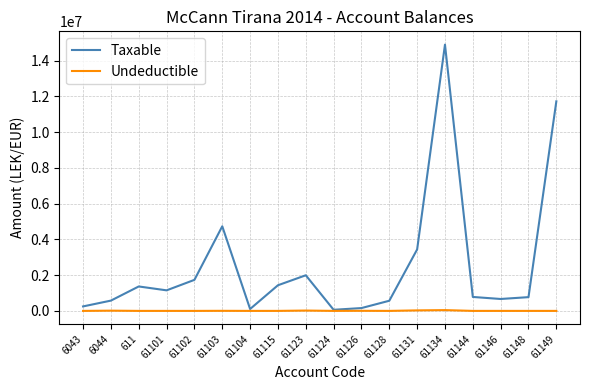

At which label does Taxable reach its peak?

61134